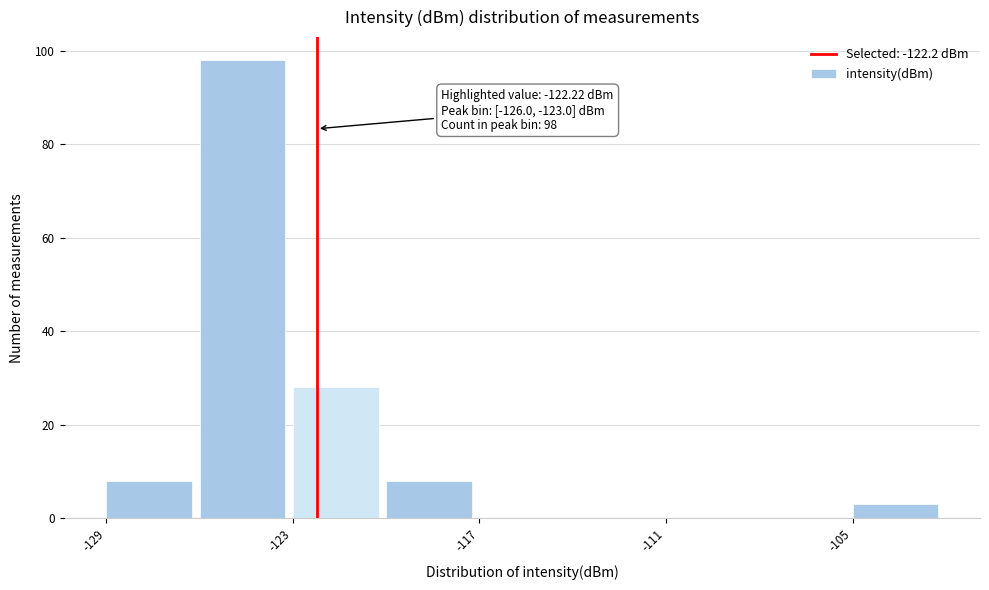

Read against the x-axis, roughly where is the centre of the tallest bar?

-125